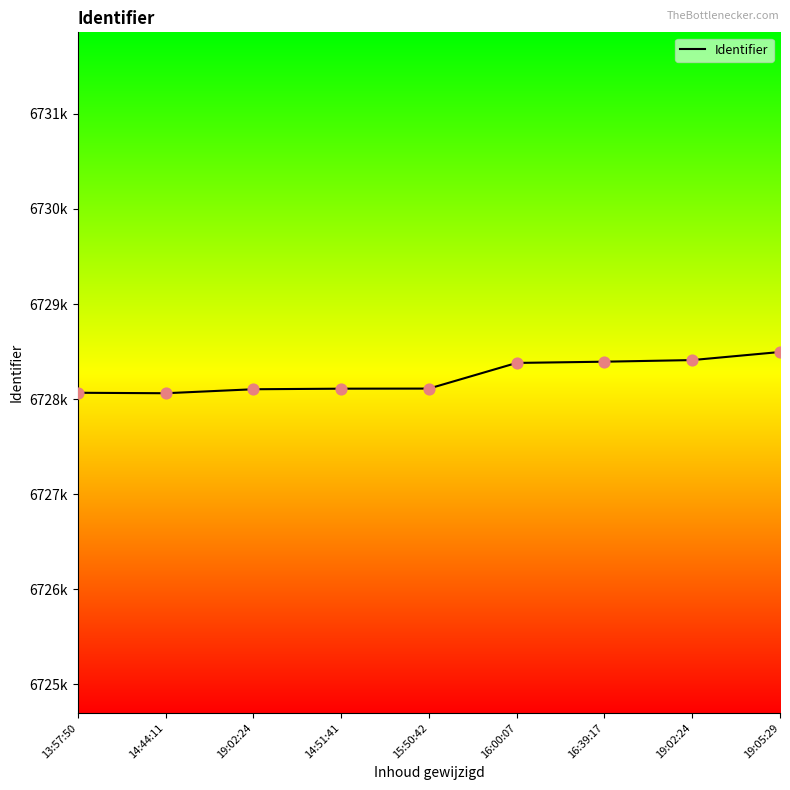

Does the chart have visible grid lines?

No